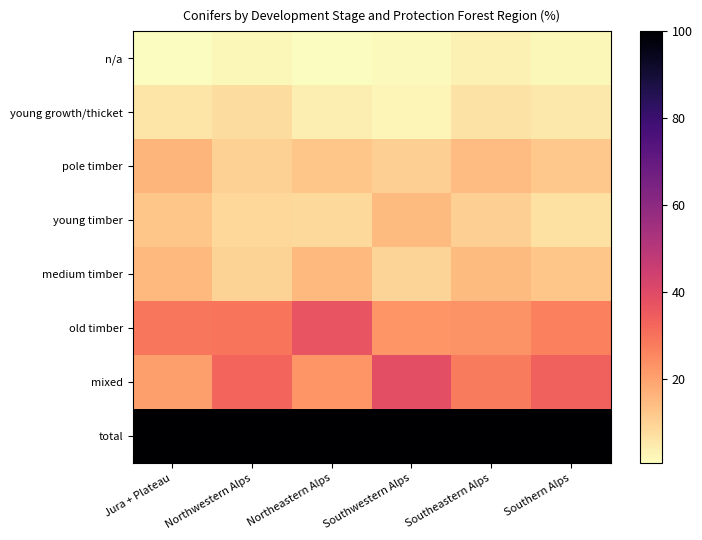

Reading left to right, extract all data points from this chart.

n/a: Jura + Plateau=0.7	Northwestern Alps=1.9	Northeastern Alps=0.8	Southwestern Alps=1.6	Southeastern Alps=3.1	Southern Alps=2.2
young growth/thicket: Jura + Plateau=6.1	Northwestern Alps=7.6	Northeastern Alps=4.1	Southwestern Alps=2.4	Southeastern Alps=6.2	Southern Alps=5.3
pole timber: Jura + Plateau=16.2	Northwestern Alps=10.3	Northeastern Alps=12.4	Southwestern Alps=10.4	Southeastern Alps=14.4	Southern Alps=12.2
young timber: Jura + Plateau=12.4	Northwestern Alps=8.5	Northeastern Alps=8.1	Southwestern Alps=14.8	Southeastern Alps=10.4	Southern Alps=6.9
medium timber: Jura + Plateau=15.4	Northwestern Alps=9.8	Northeastern Alps=15.1	Southwestern Alps=9.3	Southeastern Alps=15.0	Southern Alps=12.6
old timber: Jura + Plateau=28.7	Northwestern Alps=29.2	Northeastern Alps=36.8	Southwestern Alps=22.8	Southeastern Alps=23.0	Southern Alps=26.8
mixed: Jura + Plateau=20.5	Northwestern Alps=32.8	Northeastern Alps=22.8	Southwestern Alps=38.6	Southeastern Alps=27.9	Southern Alps=34.0
total: Jura + Plateau=100.0	Northwestern Alps=100.0	Northeastern Alps=100.0	Southwestern Alps=100.0	Southeastern Alps=100.0	Southern Alps=100.0